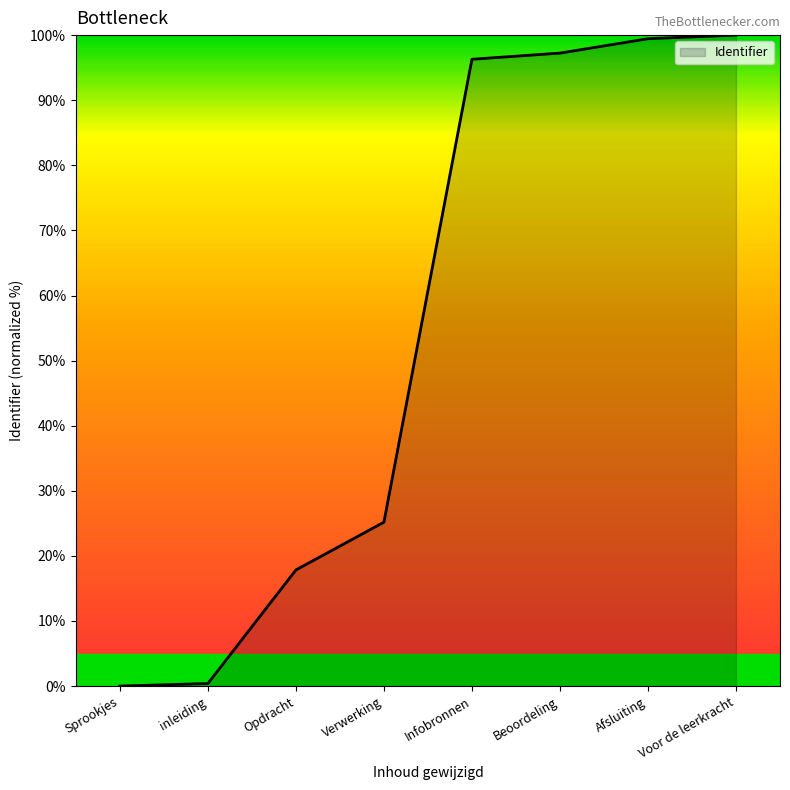

Read the value at Voor de leerkracht.

100.0